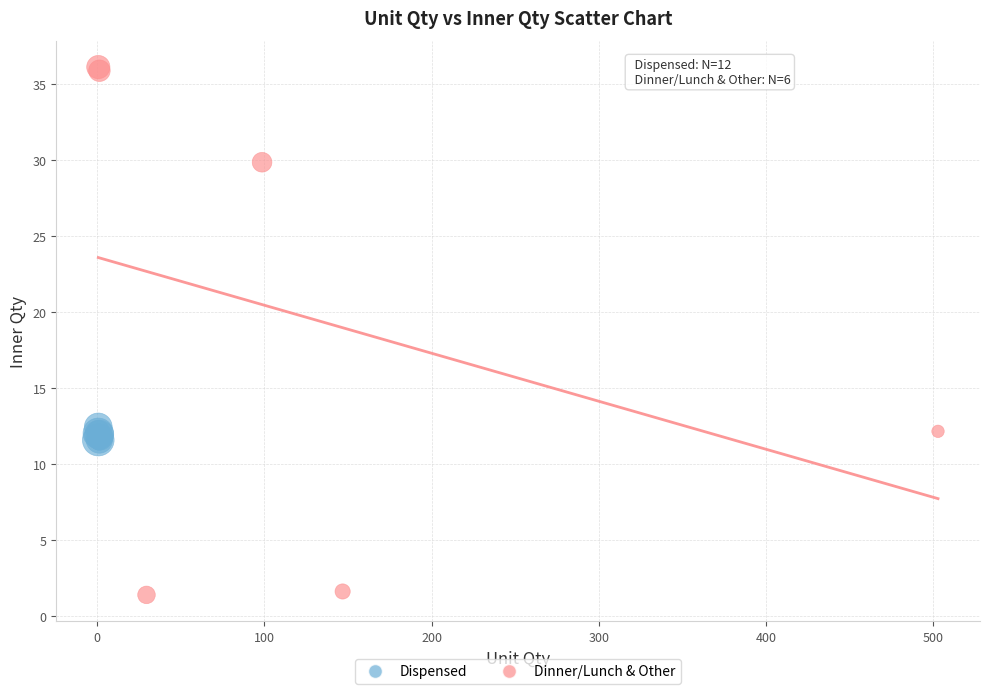

Which series reaches the minimum Y coordinate?

Dinner/Lunch & Other